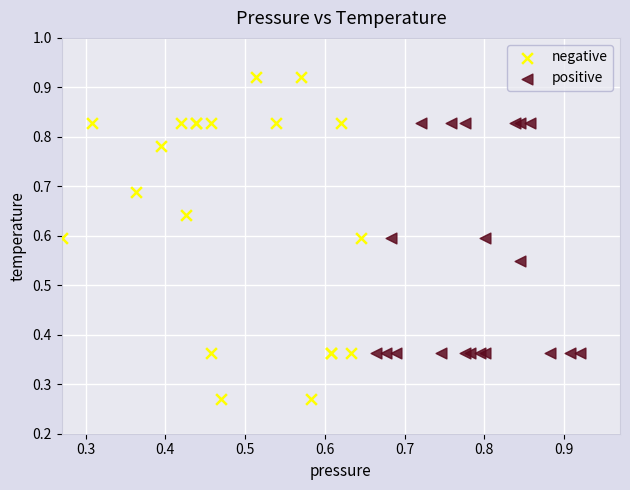

Which series reaches the minimum Y coordinate?

negative